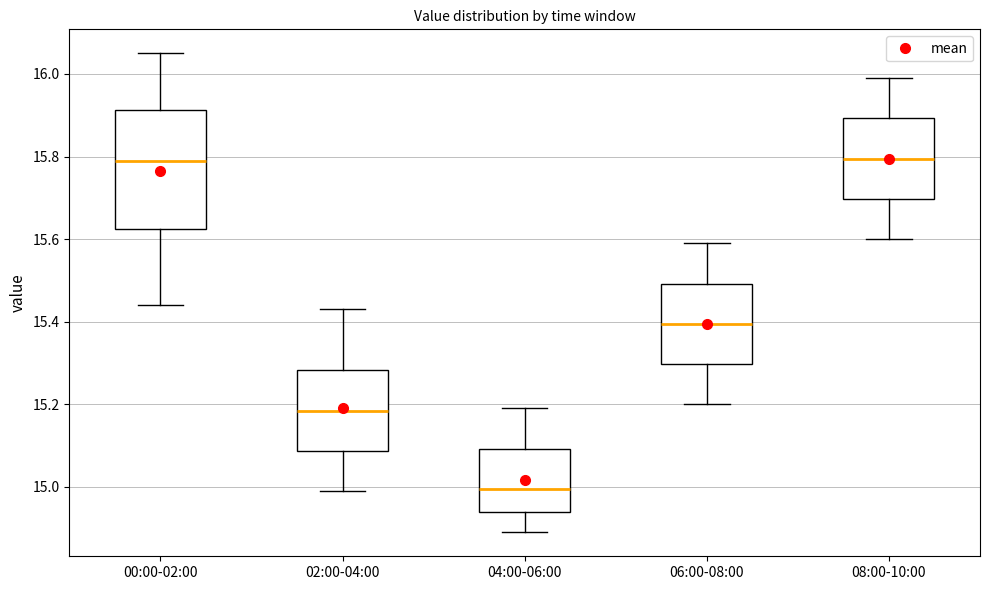

Reading left to right, read every box against the y-axis: the position of its median line, the range the box covers, and the ends of its whiskers. The values are not printed on the chart, so give them approximately, as read against the axis.

00:00-02:00: median 15.80, box 15.62 to 15.92, whiskers 15.44 to 16.06
02:00-04:00: median 15.18, box 15.08 to 15.28, whiskers 15.00 to 15.44
04:00-06:00: median 15.00, box 14.94 to 15.10, whiskers 14.90 to 15.20
06:00-08:00: median 15.40, box 15.30 to 15.50, whiskers 15.20 to 15.60
08:00-10:00: median 15.80, box 15.70 to 15.90, whiskers 15.60 to 16.00